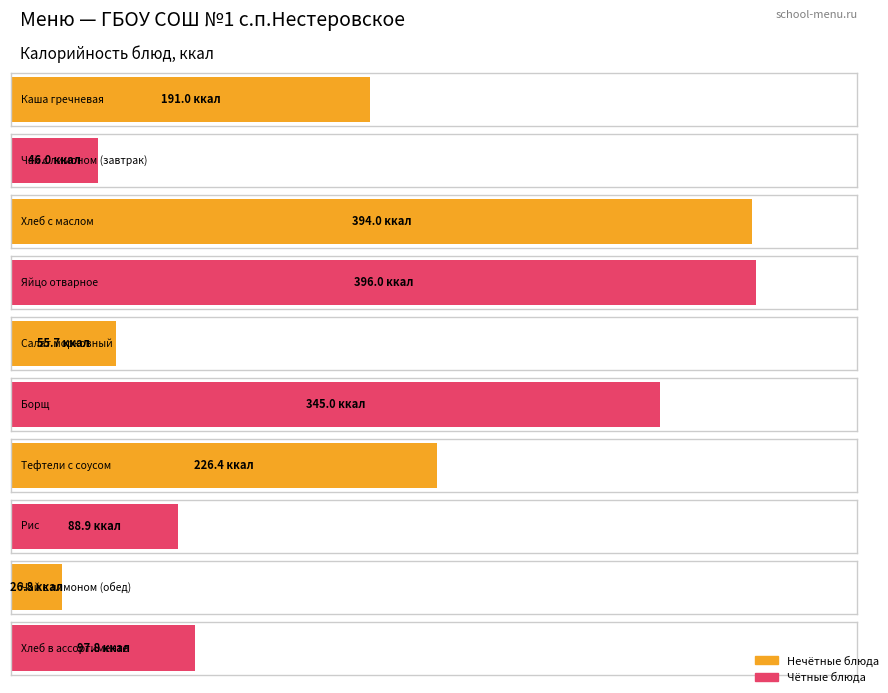

List the labels in order of value, smallest first.

Чай с лимоном (обед), Чай с лимоном (завтрак), Салат морковный, Рис, Хлеб в ассортименте, Каша гречневая, Тефтели с соусом, Борщ, Хлеб с маслом, Яйцо отварное